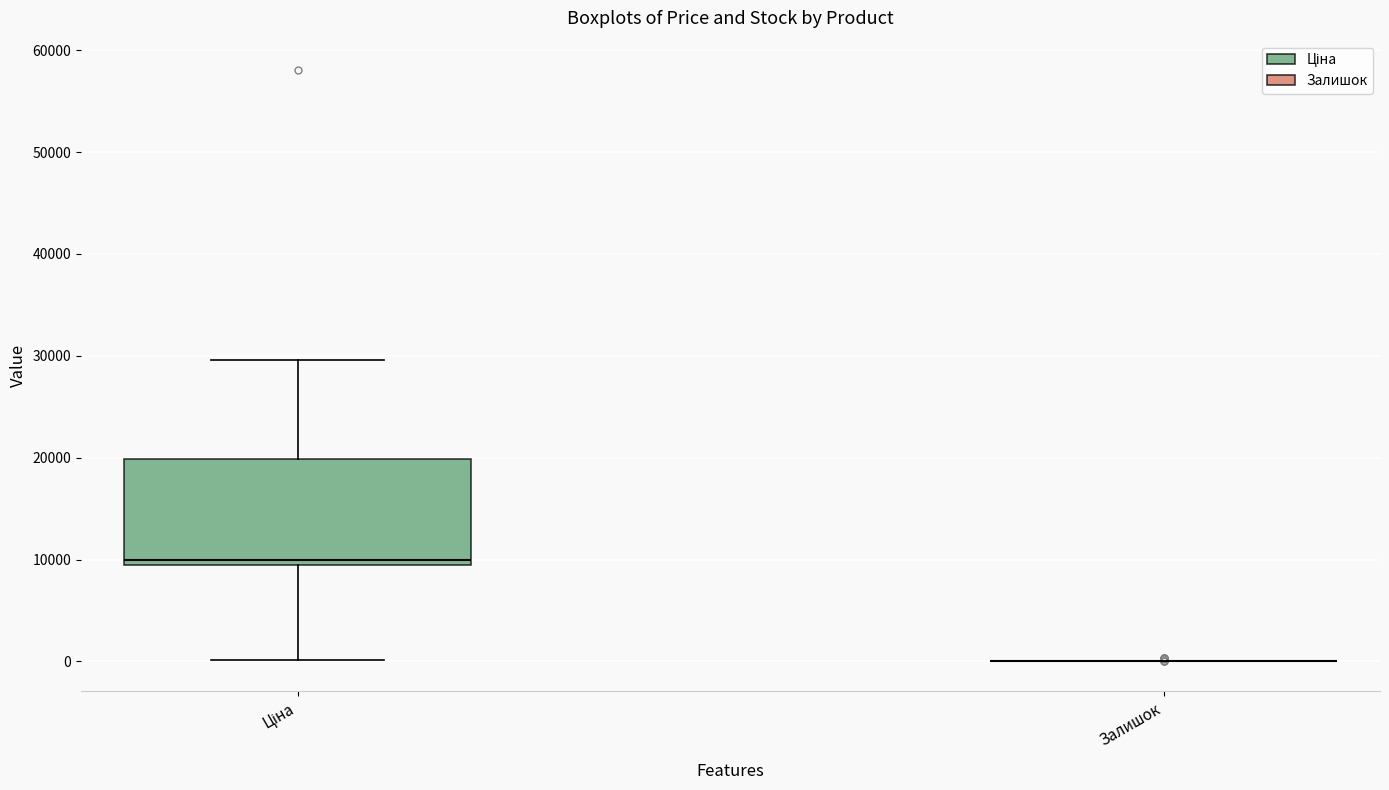

Reading left to right, transcribe this box plot: for each box, give where its median line is, the range the box spans, and where its two whiskers end, as read against the y-axis. The values are not printed on the chart, so give them approximately, as read against the axis.

Ціна: median 10000, box 9000 to 20000, whiskers 0 to 30000
Залишок: box collapsed to a line at 0, whiskers 0 to 0